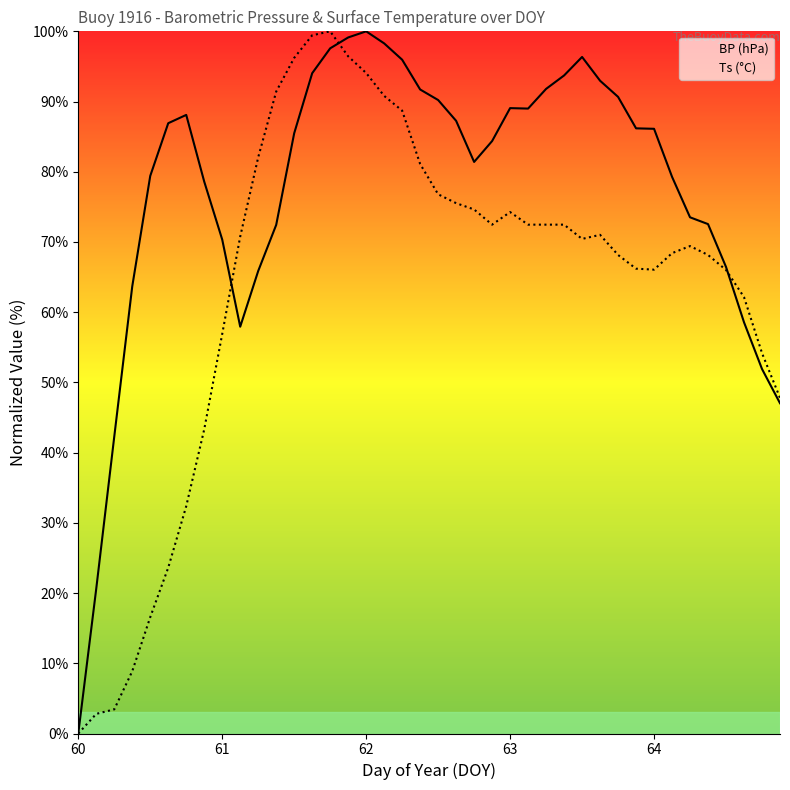

Does the chart have visible grid lines?

No